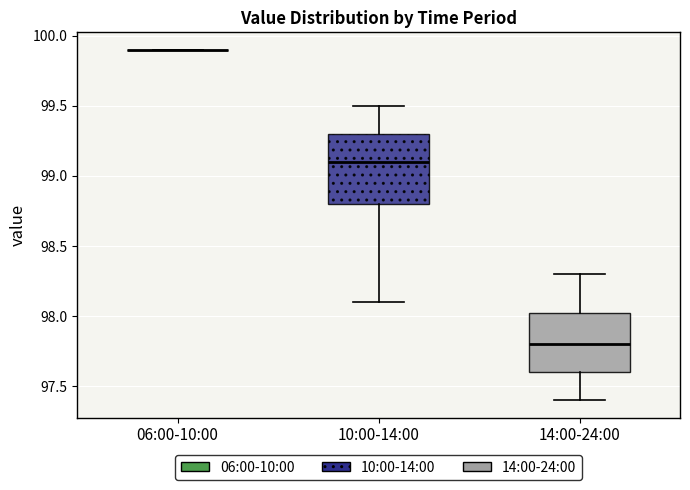

Reading left to right, transcribe this box plot: for each box, give where its median line is, the range the box spans, and where its two whiskers end, as read against the y-axis. The values are not printed on the chart, so give them approximately, as read against the axis.

06:00-10:00: box collapsed to a line at 99.90, whiskers 99.90 to 99.90
10:00-14:00: median 99.10, box 98.80 to 99.30, whiskers 98.10 to 99.50
14:00-24:00: median 97.80, box 97.60 to 98.05, whiskers 97.40 to 98.30